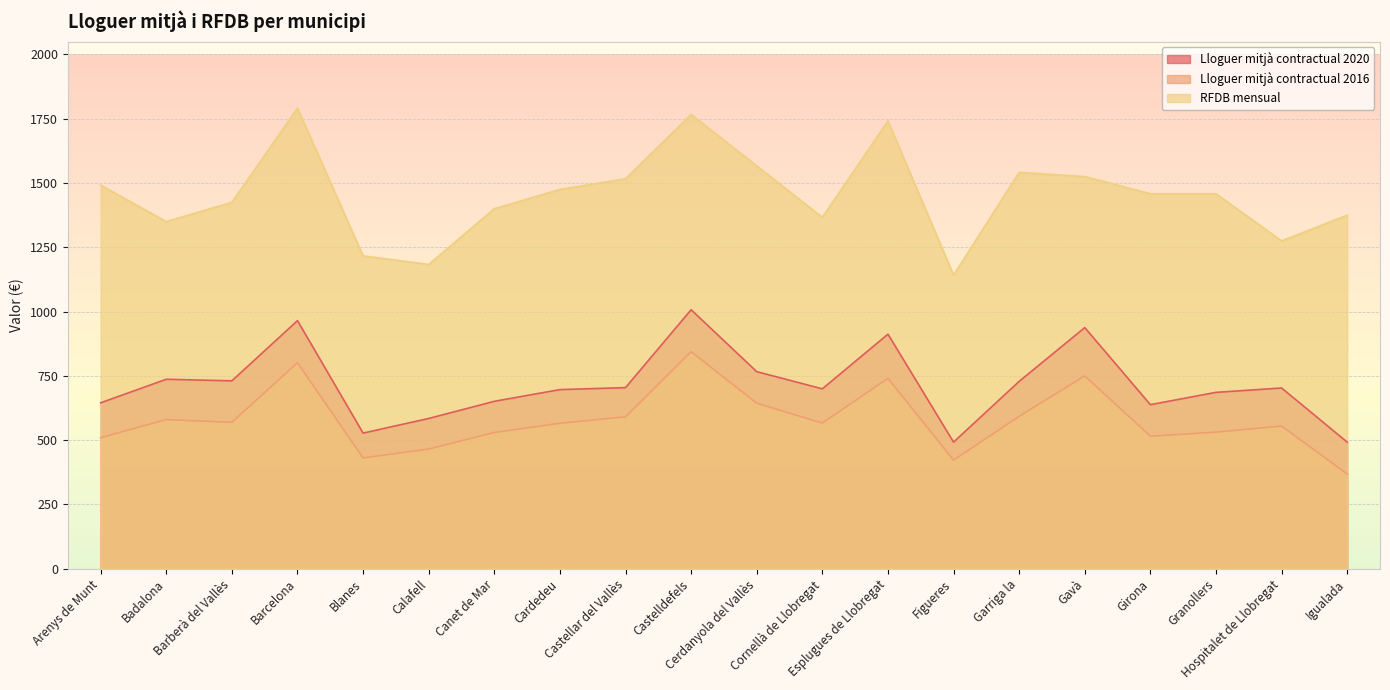

What is the approximate value of Lloguer mitjà contractual 2020 at Hospitalet de Llobregat?

702.8